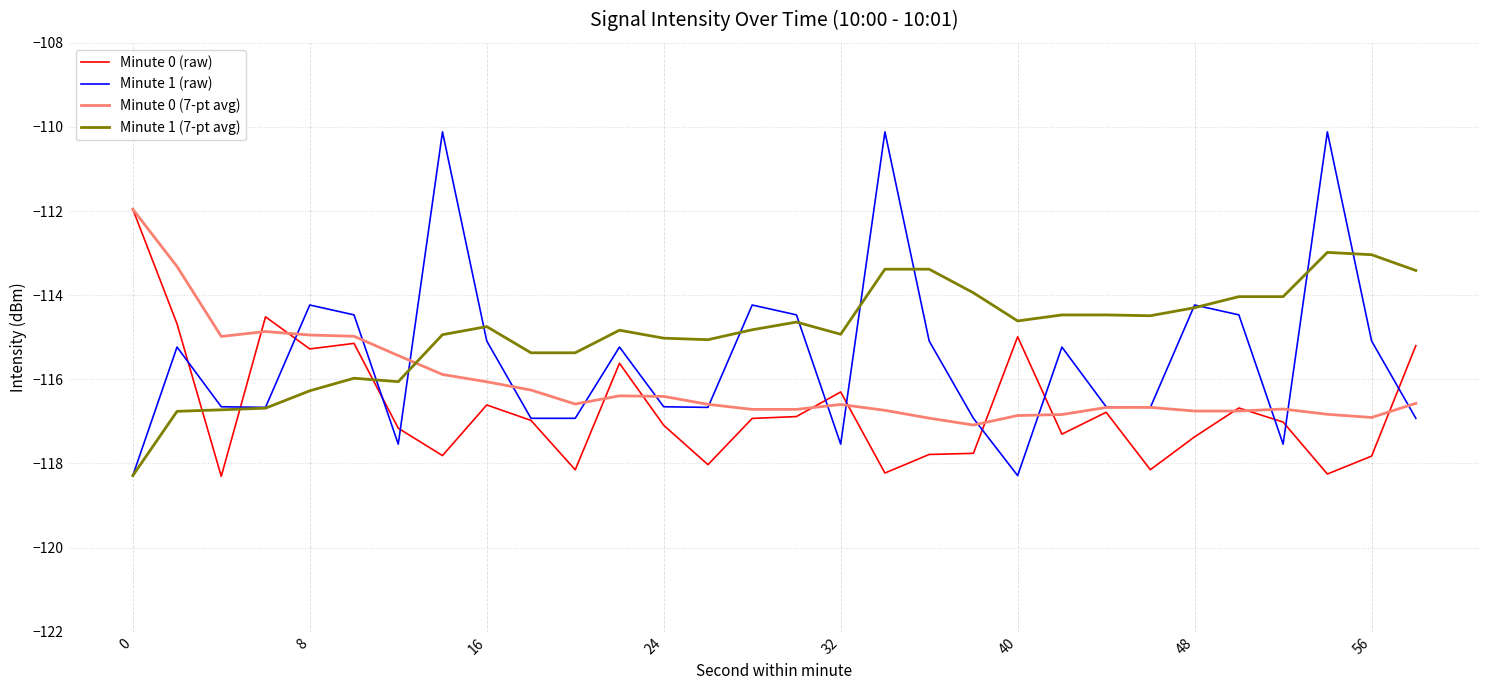

What is the greatest value displayed?

-110.1